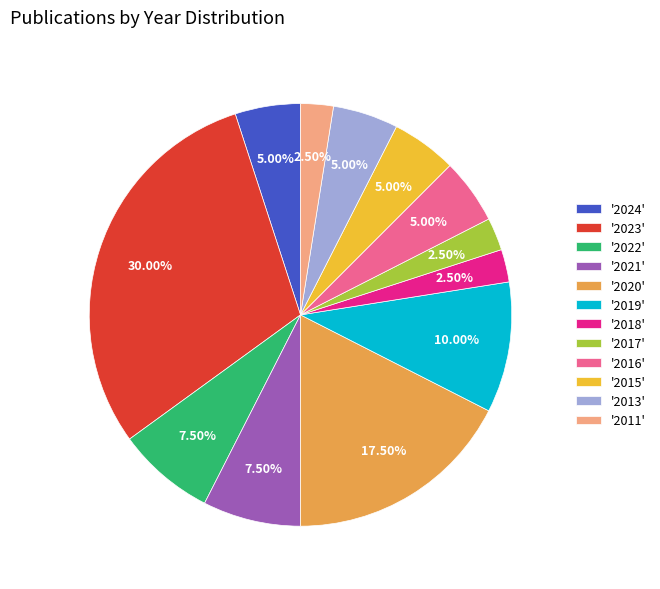

Which has a higher value, '2019' or '2017'?

'2019'